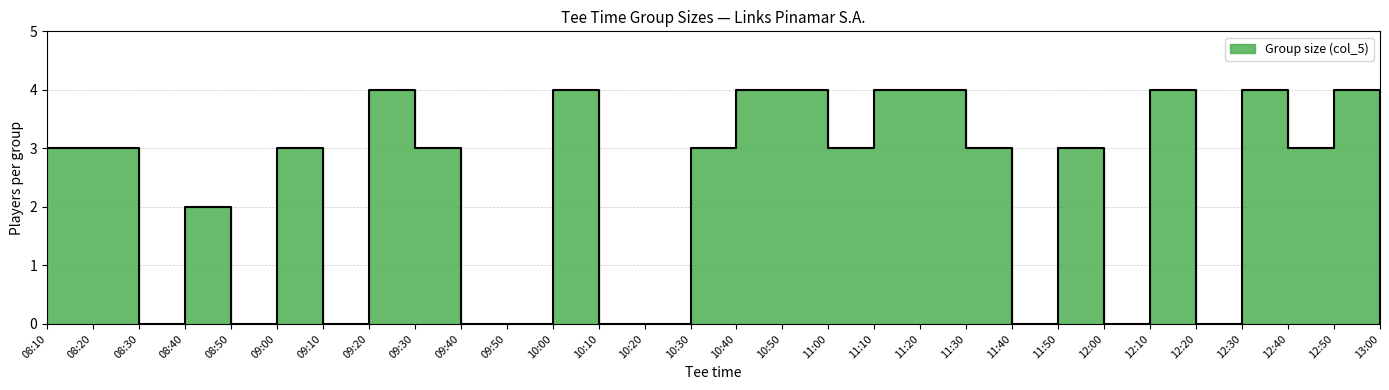

Which label corresponds to the smallest value in the chart?

08:30